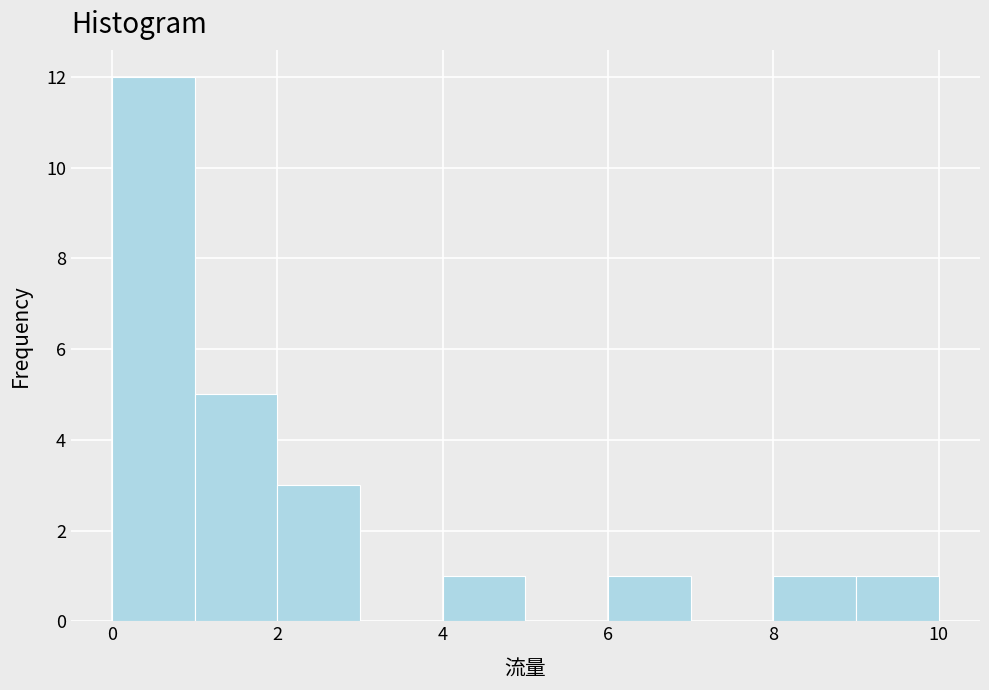

Which range on the x-axis has the tallest bar?

0 to 1